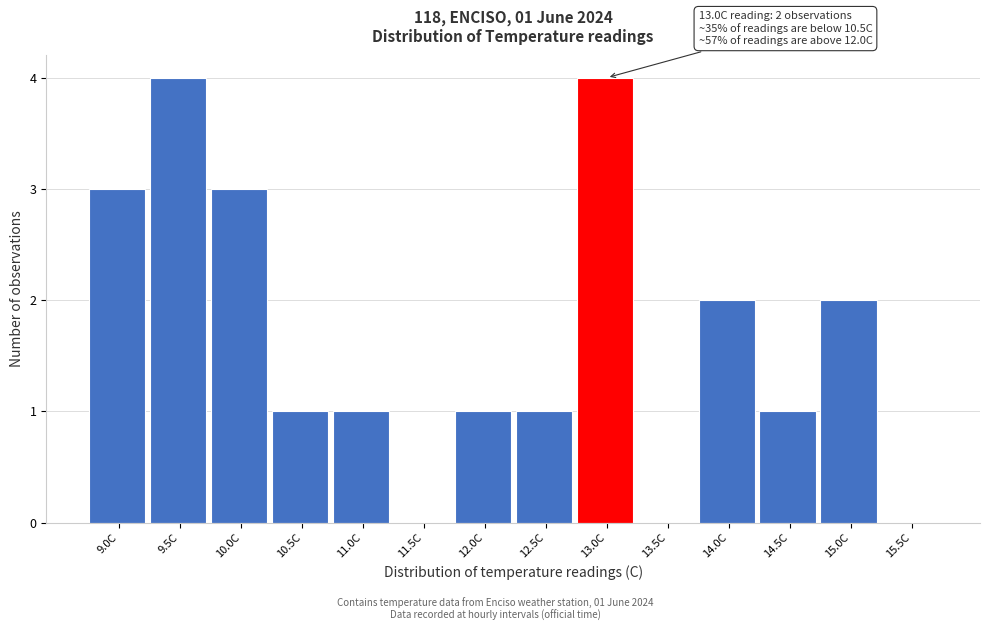

Reading left to right, transcribe all the data shown in this chart.

9.0C=3	9.5C=4	10.0C=3	10.5C=1	11.0C=1	11.5C=0	12.0C=1	12.5C=1	13.0C=4	13.5C=0	14.0C=2	14.5C=1	15.0C=2	15.5C=0